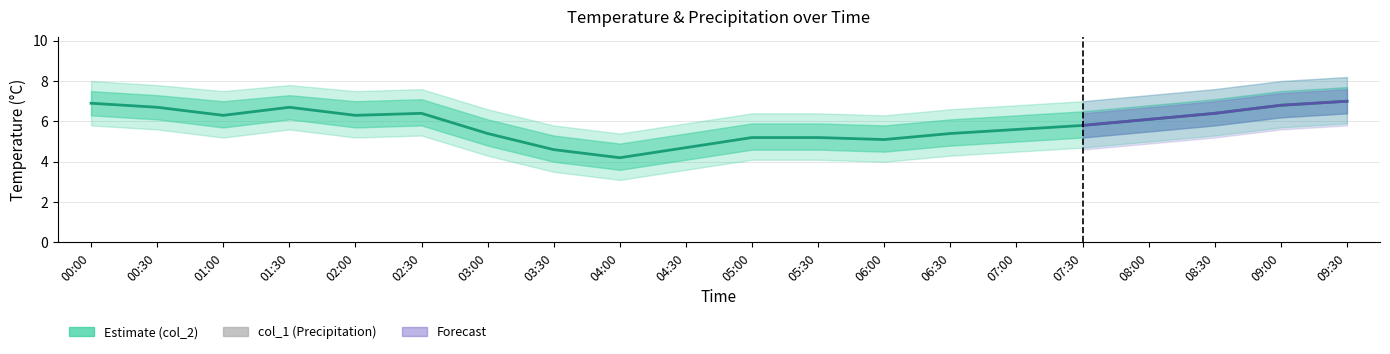

Reading left to right, extract all data points from this chart.

00:00=6.9	00:30=6.7	01:00=6.3	01:30=6.7	02:00=6.3	02:30=6.4	03:00=5.4	03:30=4.6	04:00=4.2	04:30=4.7	05:00=5.2	05:30=5.2	06:00=5.1	06:30=5.4	07:00=5.6	07:30=5.8	08:00=6.1	08:30=6.4	09:00=6.8	09:30=7.0